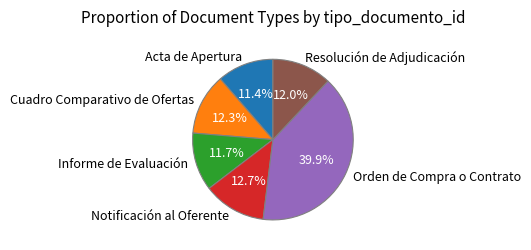

To the nearest percent, what portion does Resolución de Adjudicación represent?

12%